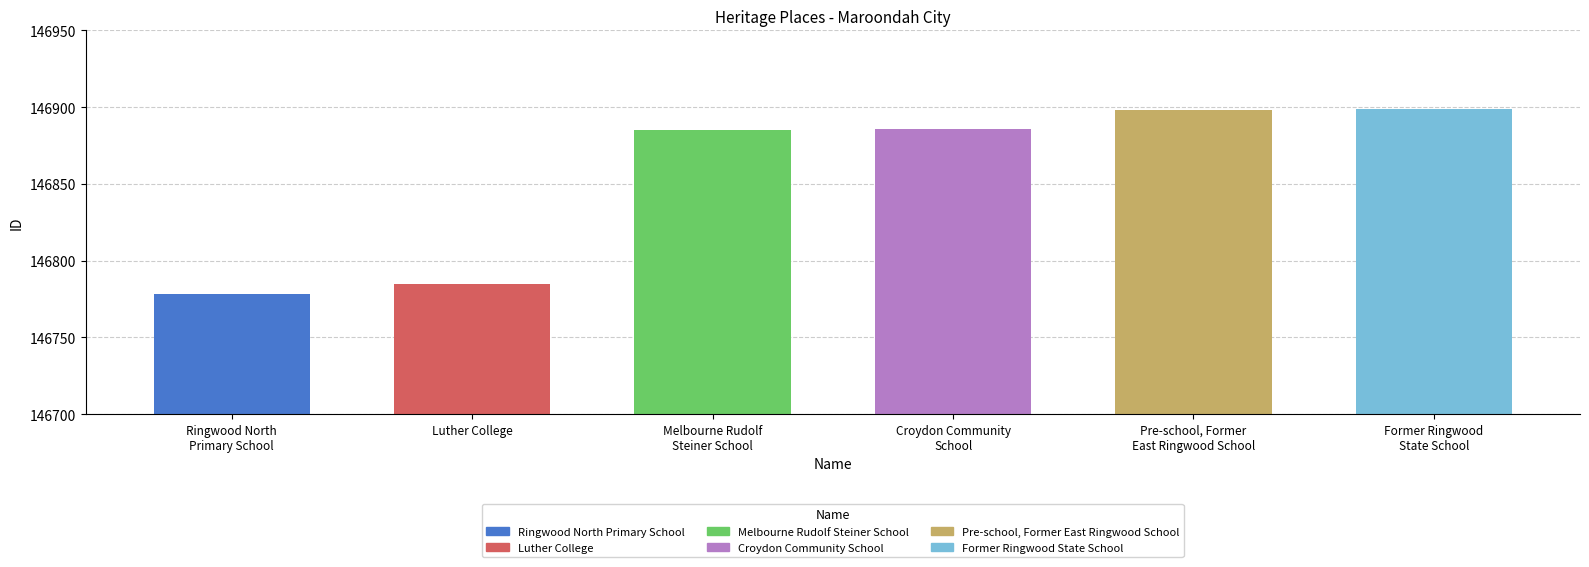

What is the label of the 4th bar from the right?

Melbourne Rudolf
Steiner School